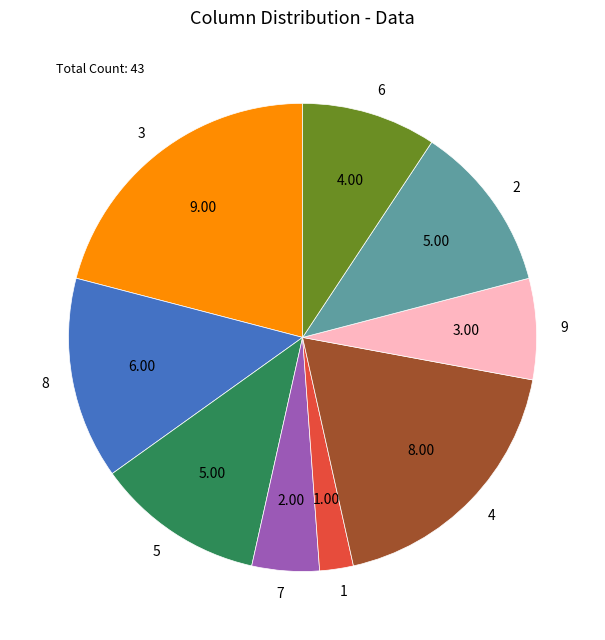

Which category has the biggest portion of the pie?

3